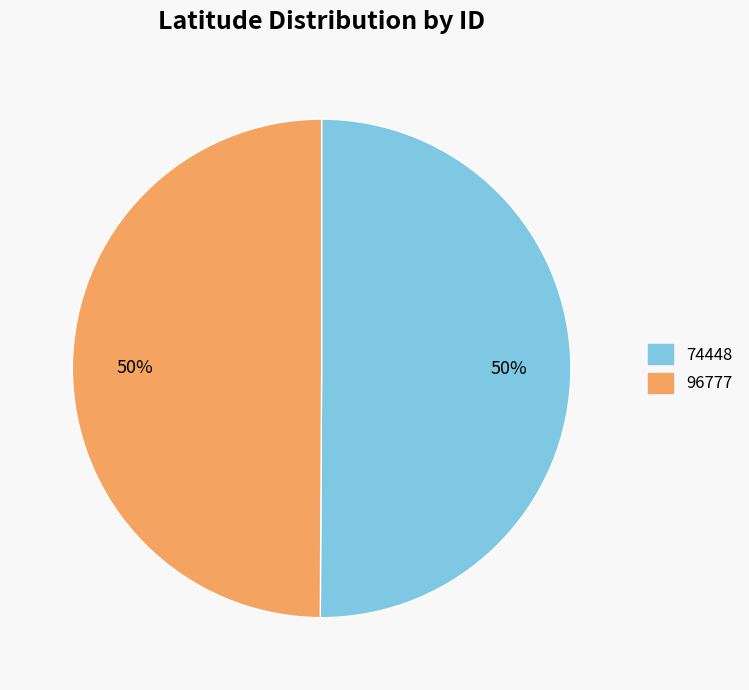

How many segments does this pie chart have?

2